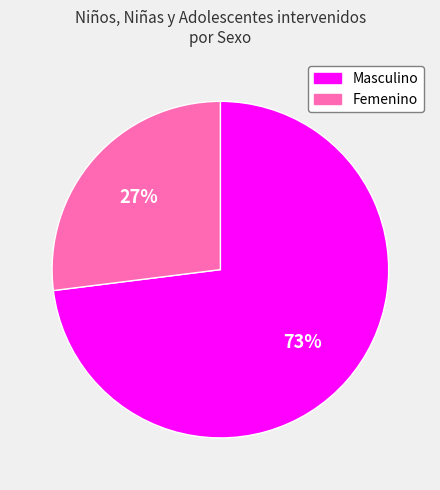

To the nearest percent, what is the difference between the largest and smallest slice percentages?

46%